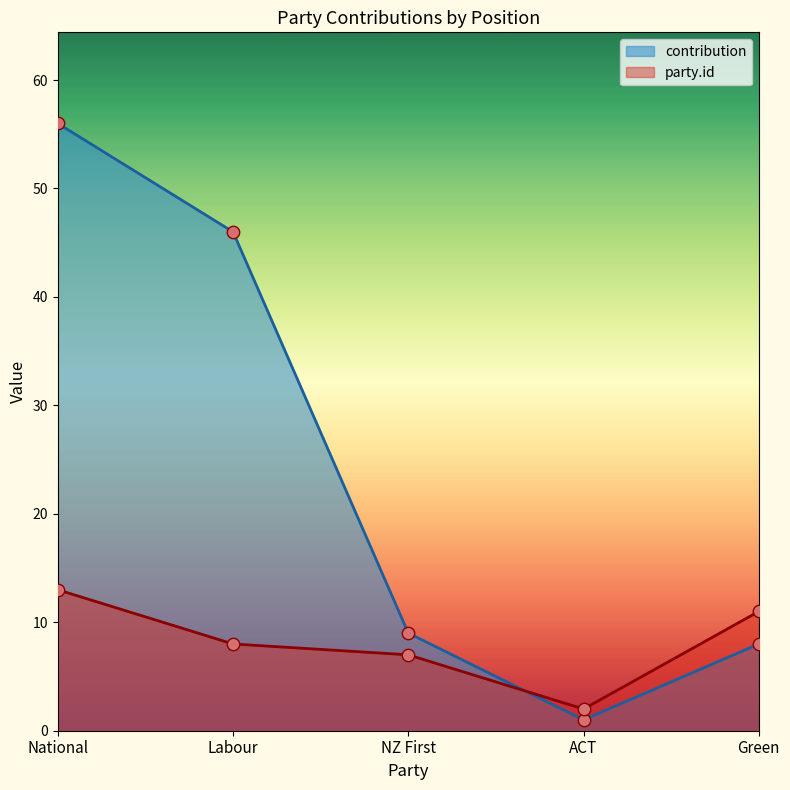

Which series reaches the maximum Y coordinate?

contribution